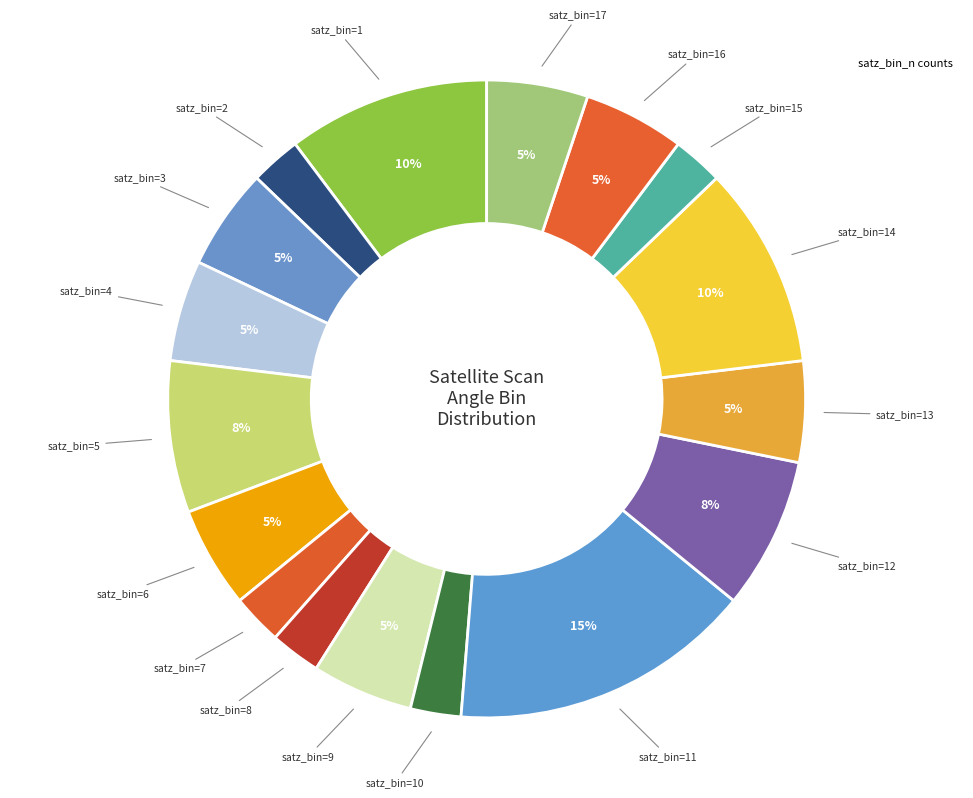

To the nearest percent, what is the average slice percentage?

6%